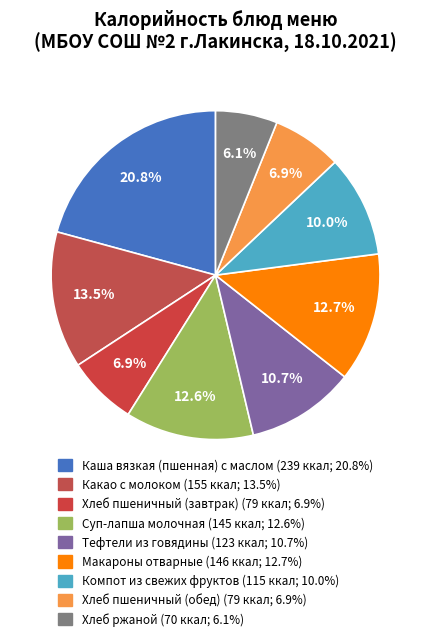

Do Макароны отварные and Хлеб ржаной together represent more than half of the pie?

No